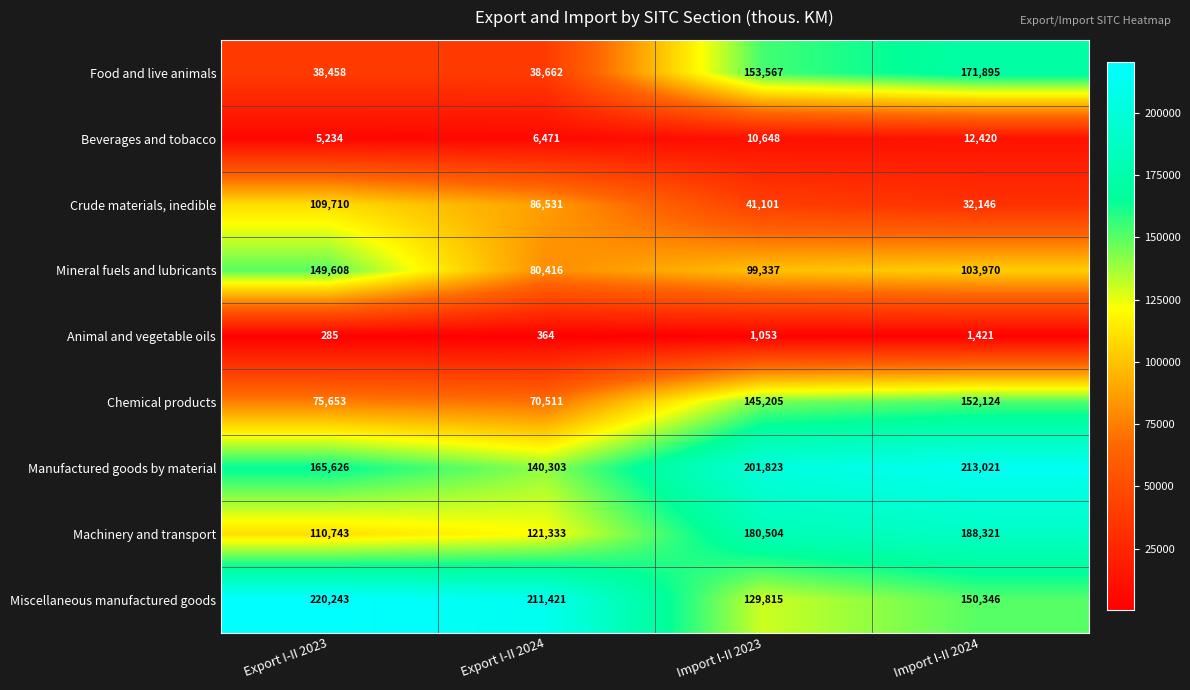

Which series has the largest total across all categories?

Manufactured goods by material